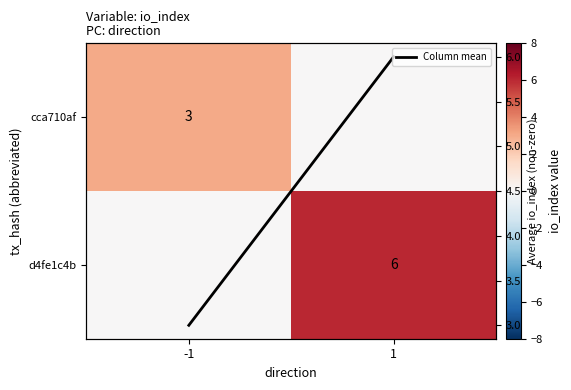

At which label does cca710af reach its peak?

-1